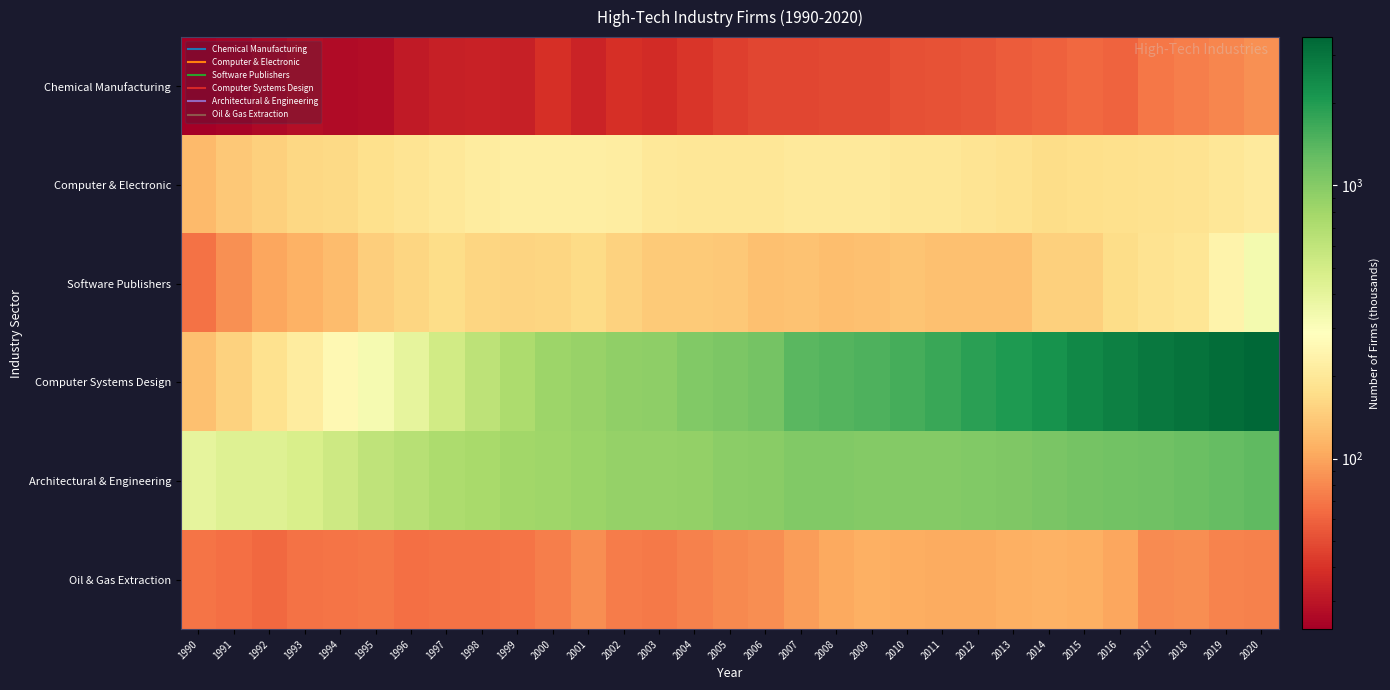

At how many categories does at least one series exceed 1469?

12